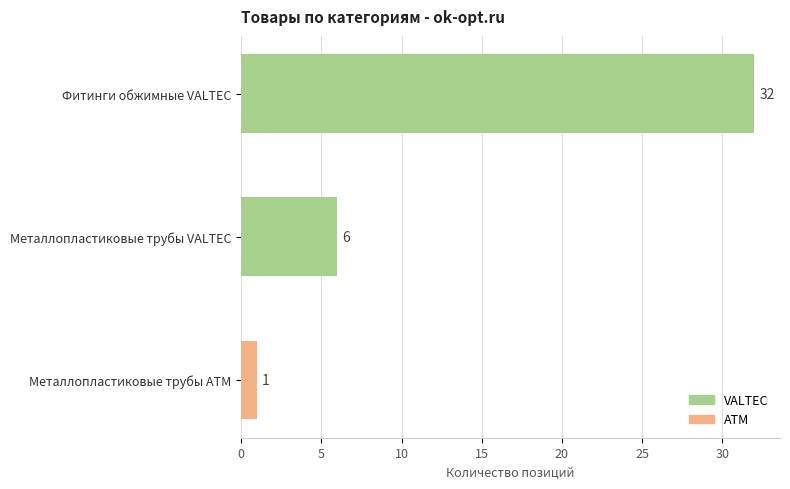

Reading bottom to top, list all the values displayed in this chart.

Металлопластиковые трубы ATM=1	Металлопластиковые трубы VALTEC=6	Фитинги обжимные VALTEC=32